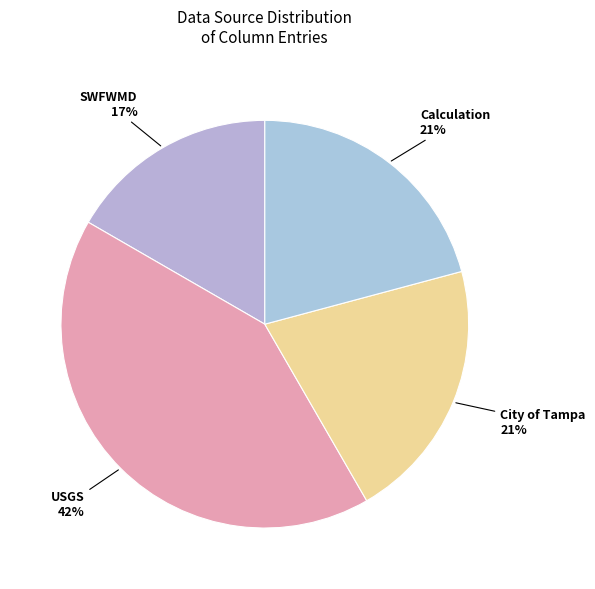

How many slices are in this pie chart?

4